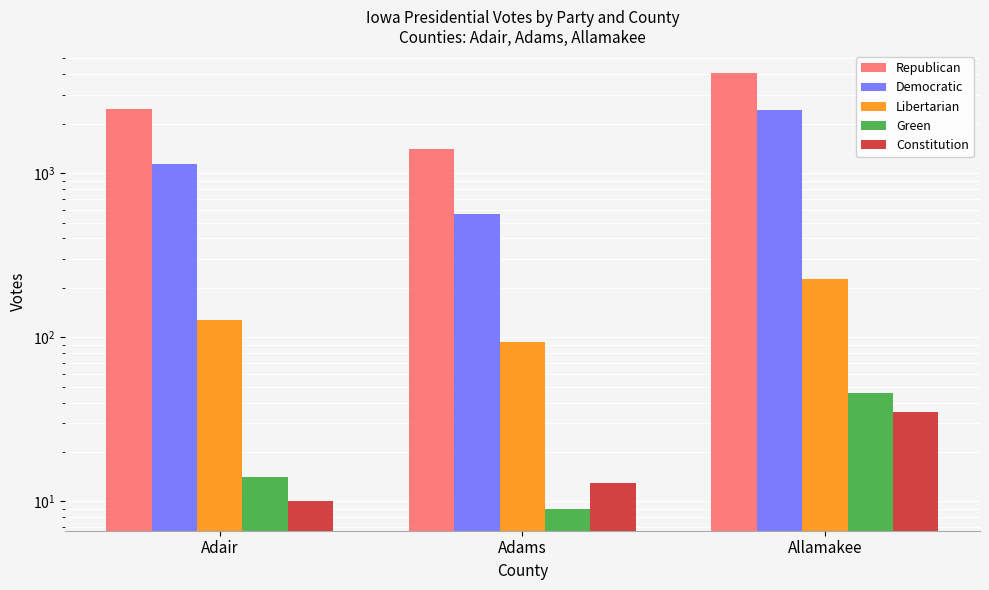

Reading left to right, what are all the values shown in this chart?

Republican: Adair=2461	Adams=1395	Allamakee=4093
Democratic: Adair=1133	Adams=565	Allamakee=2421
Libertarian: Adair=127	Adams=93	Allamakee=227
Green: Adair=14	Adams=9	Allamakee=46
Constitution: Adair=10	Adams=13	Allamakee=35